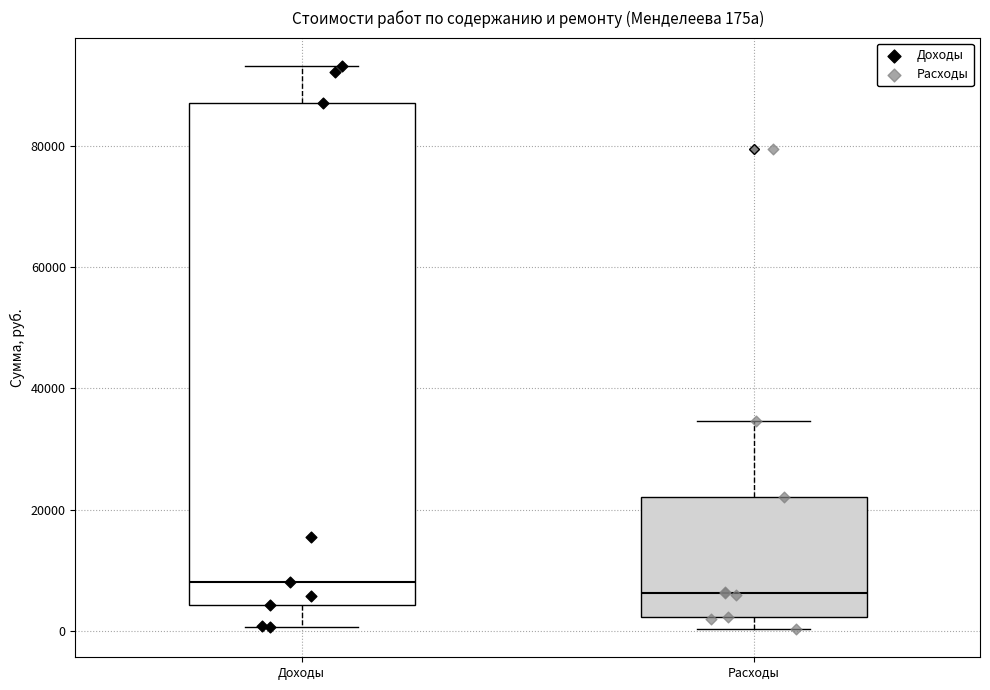

Which box is the tallest, from its lower edge to its upper edge?

Доходы